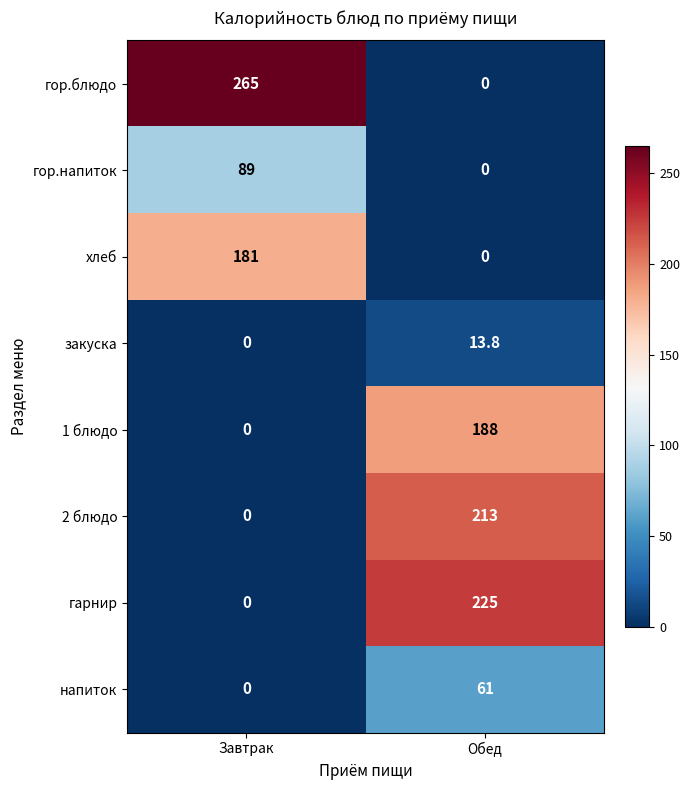

Which series has the largest total across all categories?

гор.блюдо